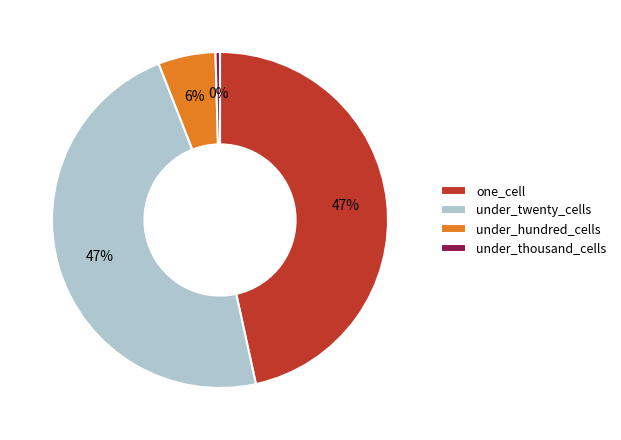

Which category has the smallest portion of the pie?

under_thousand_cells